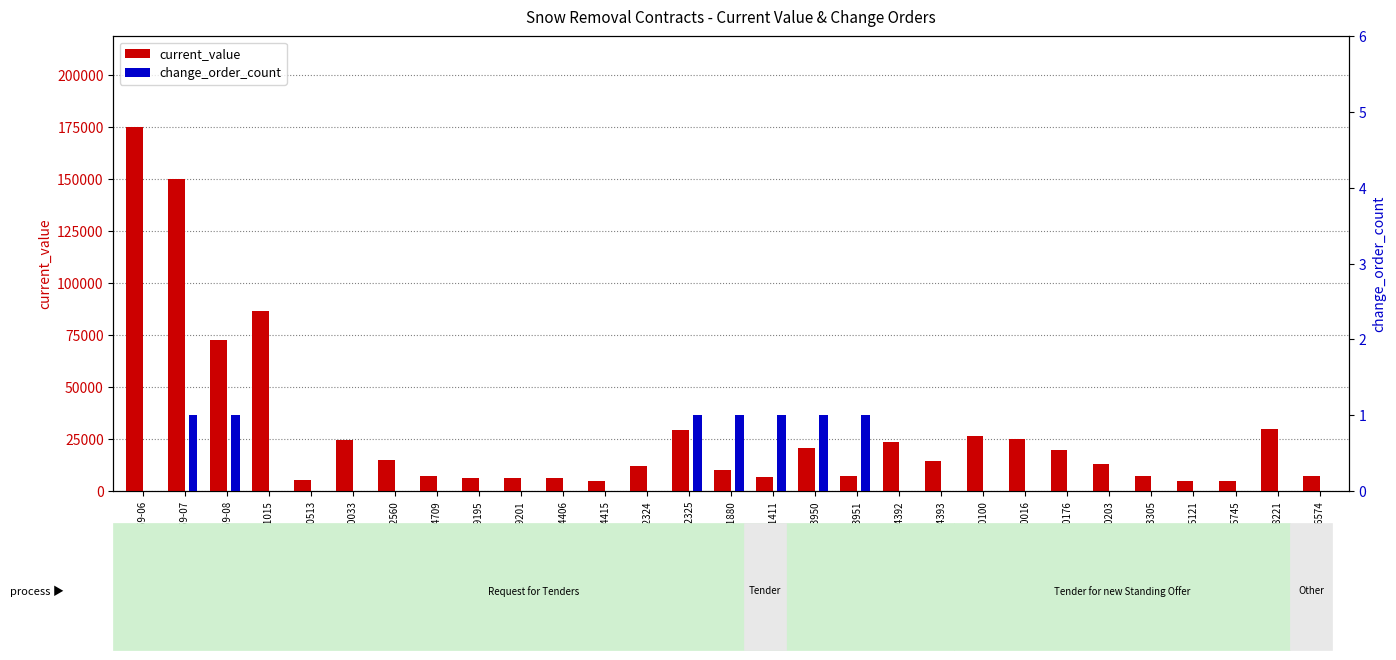

What is the spread (max minus min) of values at SO400203?

12900.0